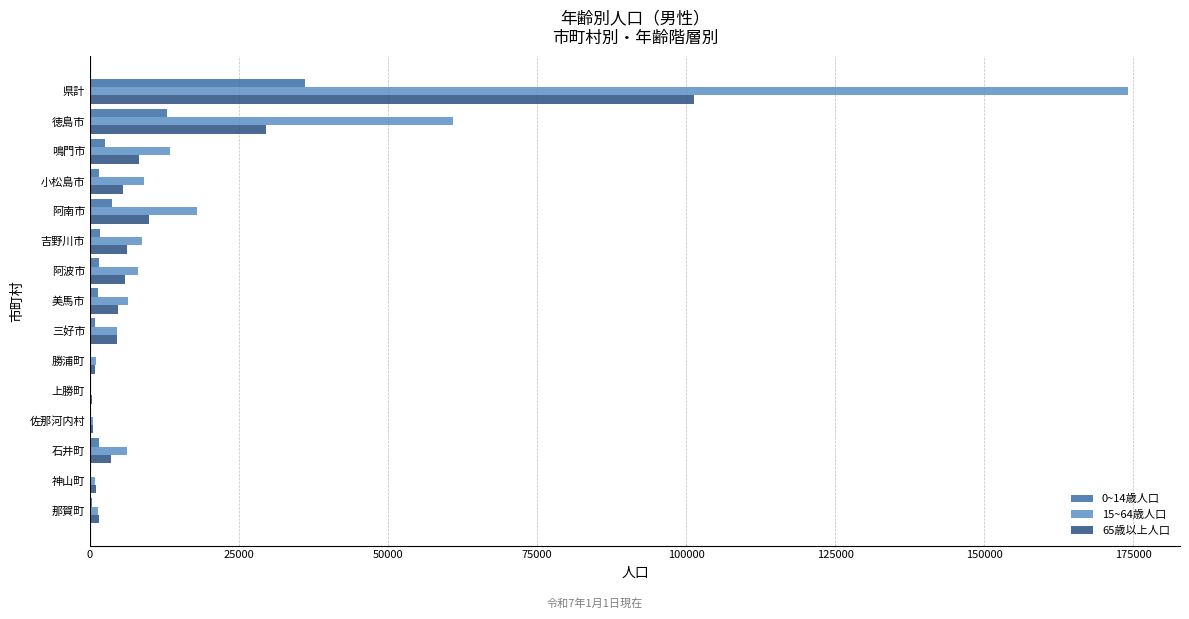

The 15~64歳人口 series shows 21184 at 鳴門市. True or false?

False